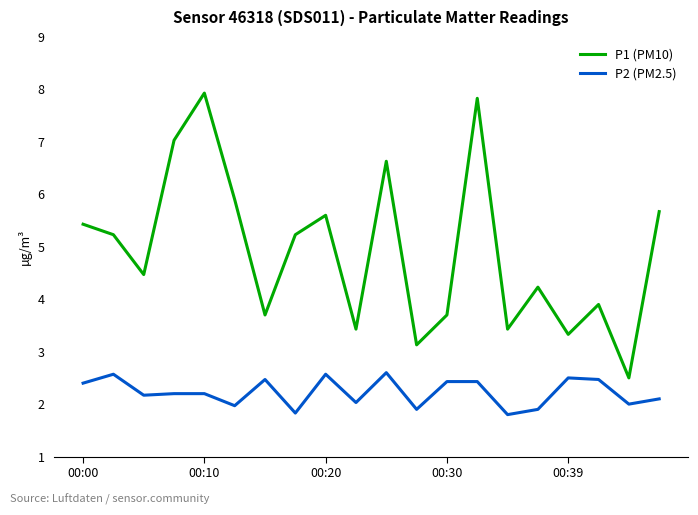

Which series has the largest total across all categories?

P1 (PM10)